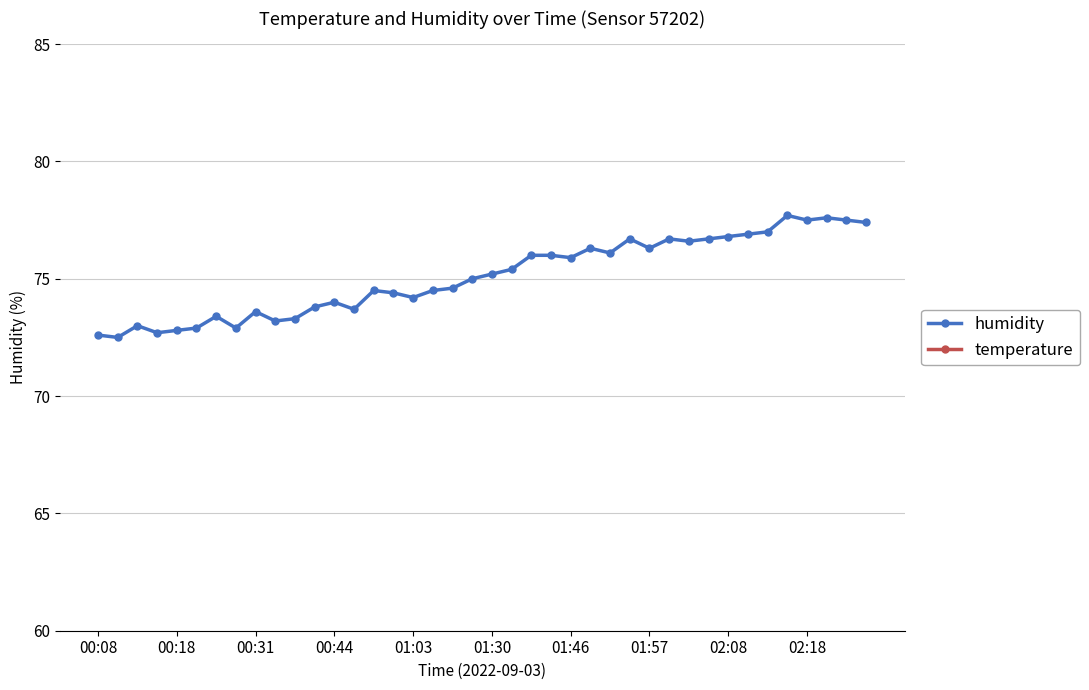

True or false: humidity has more than 0 interior local peaks.

True